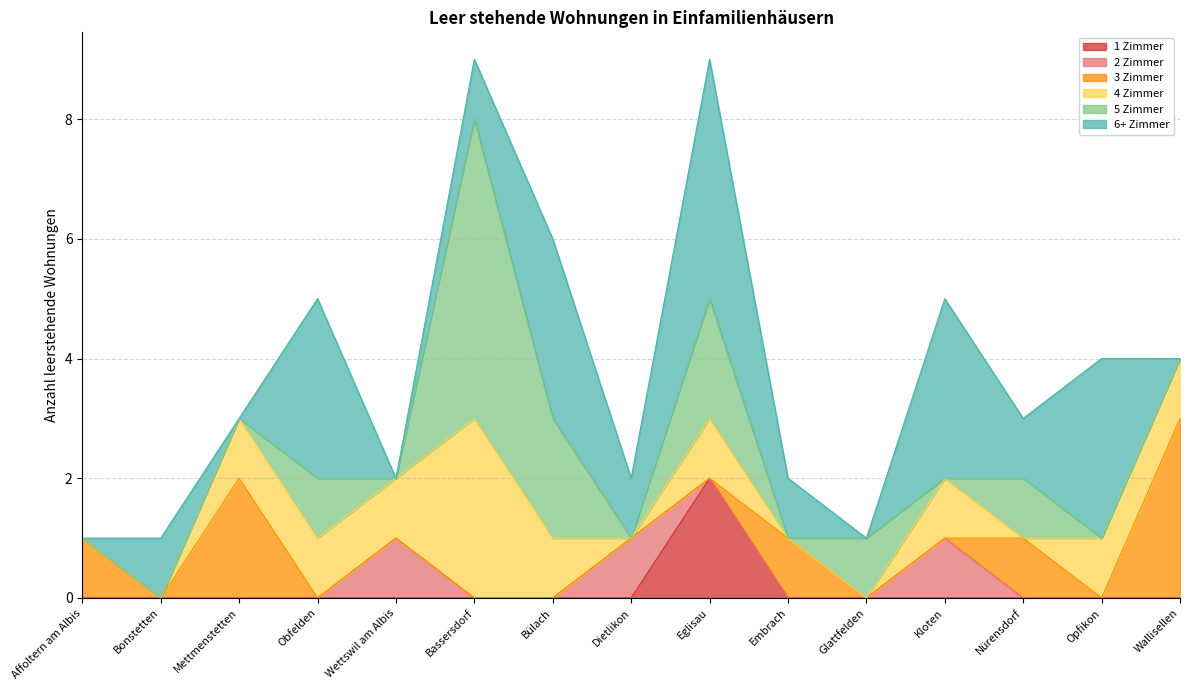

How many positive values does the 1 Zimmer series have?

1